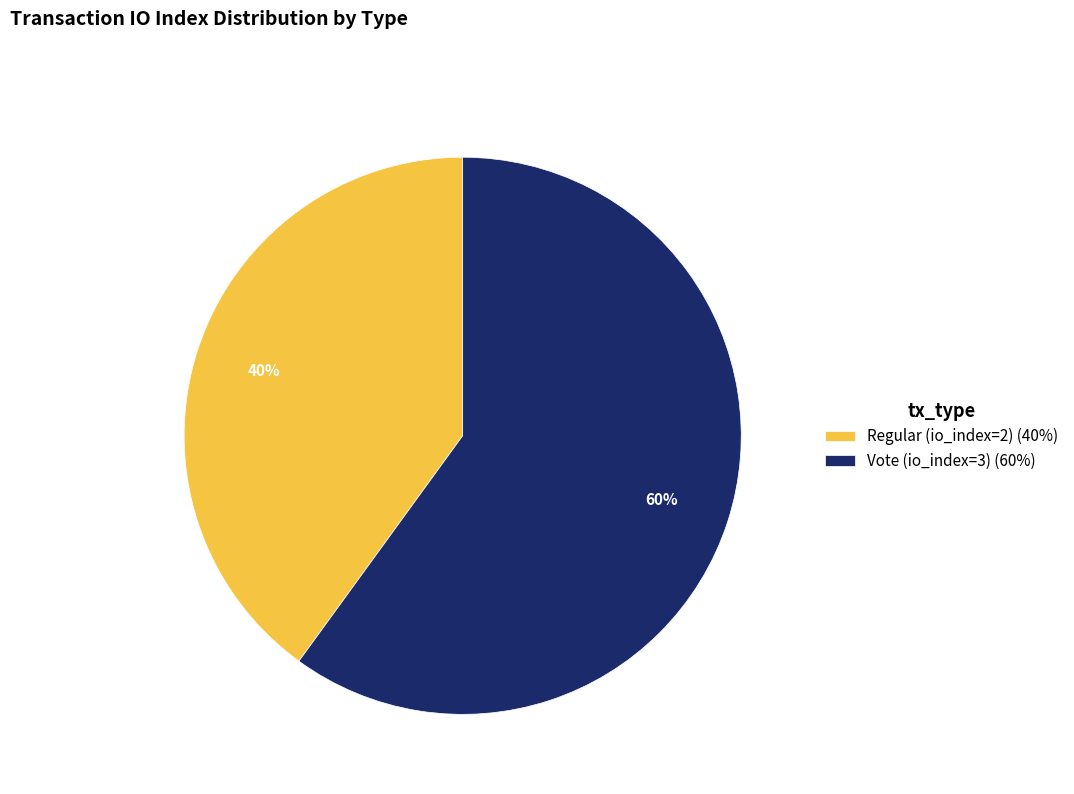

To the nearest percent, what portion does Vote (io_index=3) represent?

60%